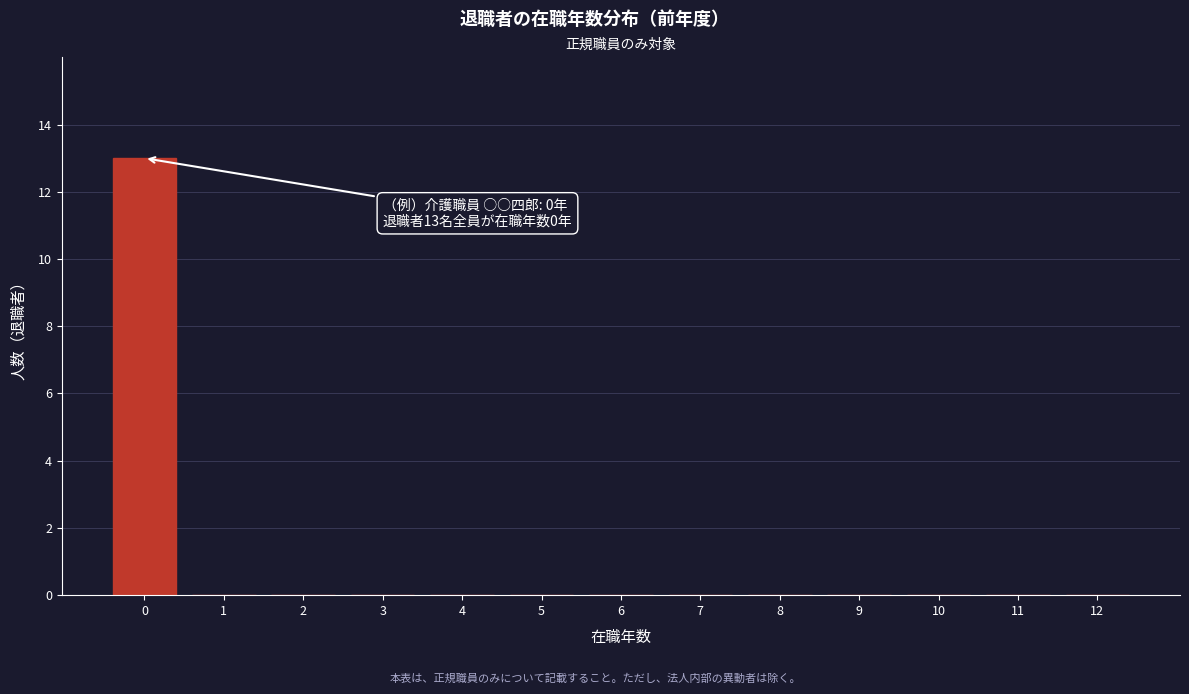

Reading left to right, list all the values displayed in this chart.

0=13	1=0	2=0	3=0	4=0	5=0	6=0	7=0	8=0	9=0	10=0	11=0	12=0